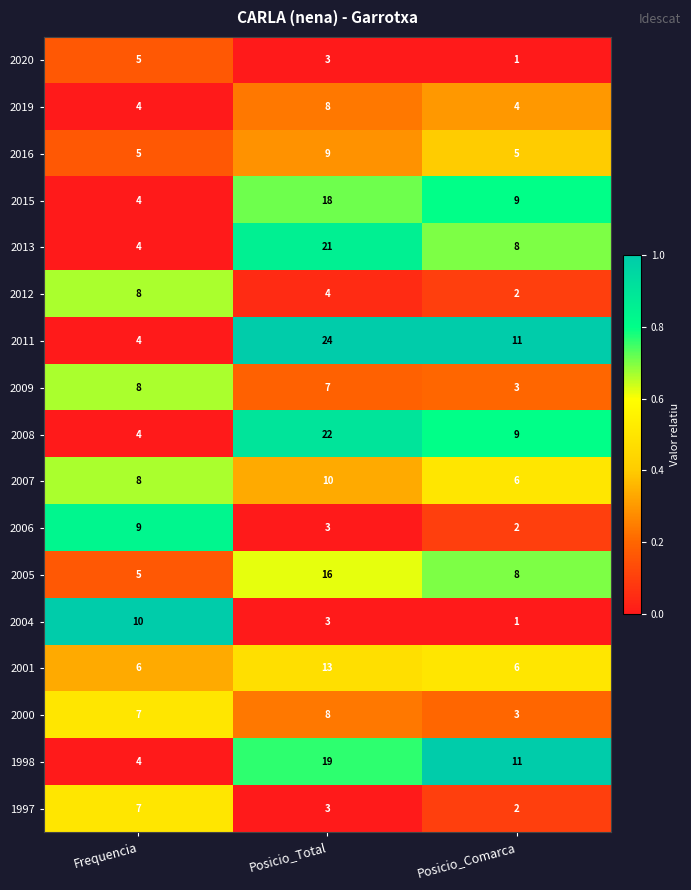

At which category does the chart reach its minimum across all series?

Posicio_Comarca